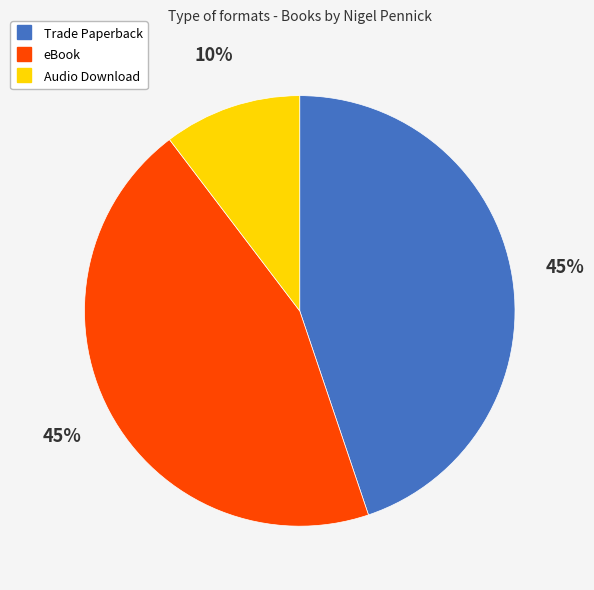

Combined, do Audio Download and Trade Paperback account for over 50%?

Yes